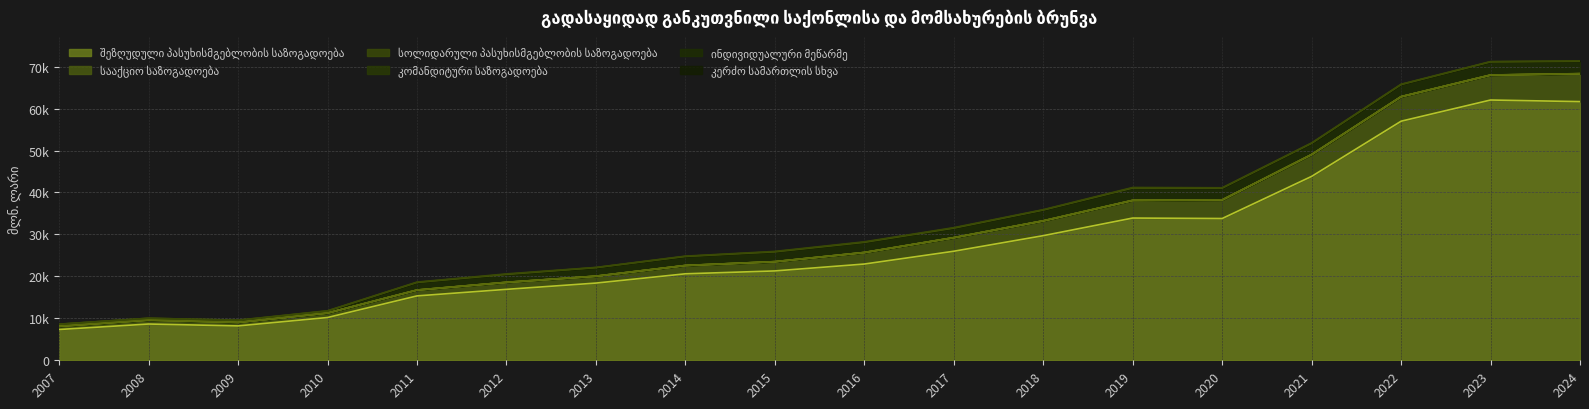

True or false: კერძო სამართლის სხვა and შეზღუდული პასუხისმგებლობის საზოგადოება cross at least once.

False